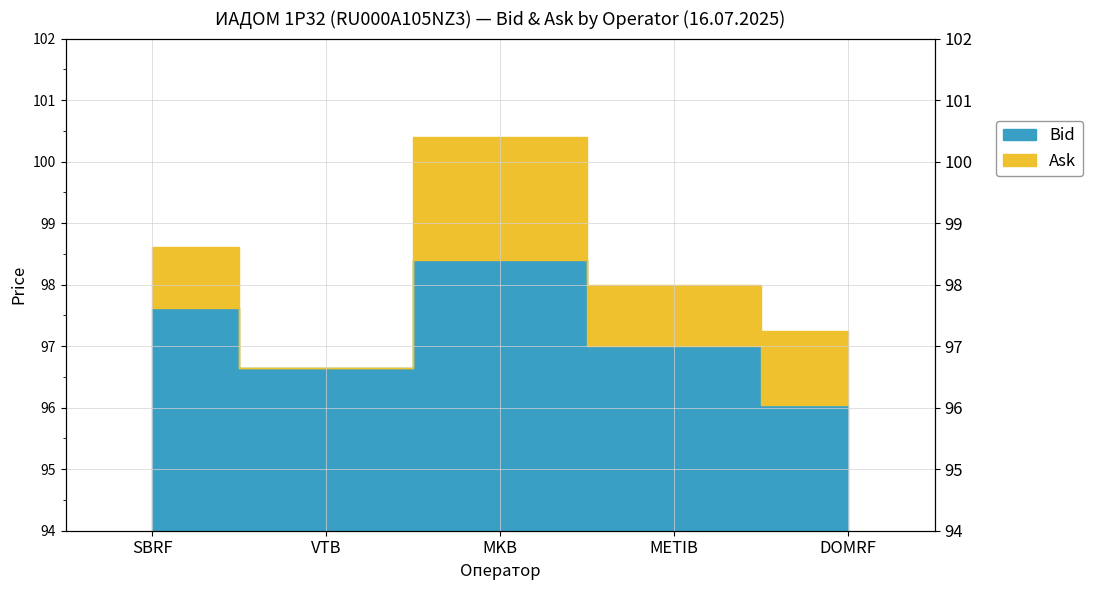

Read the Ask value at SBRF.

98.6